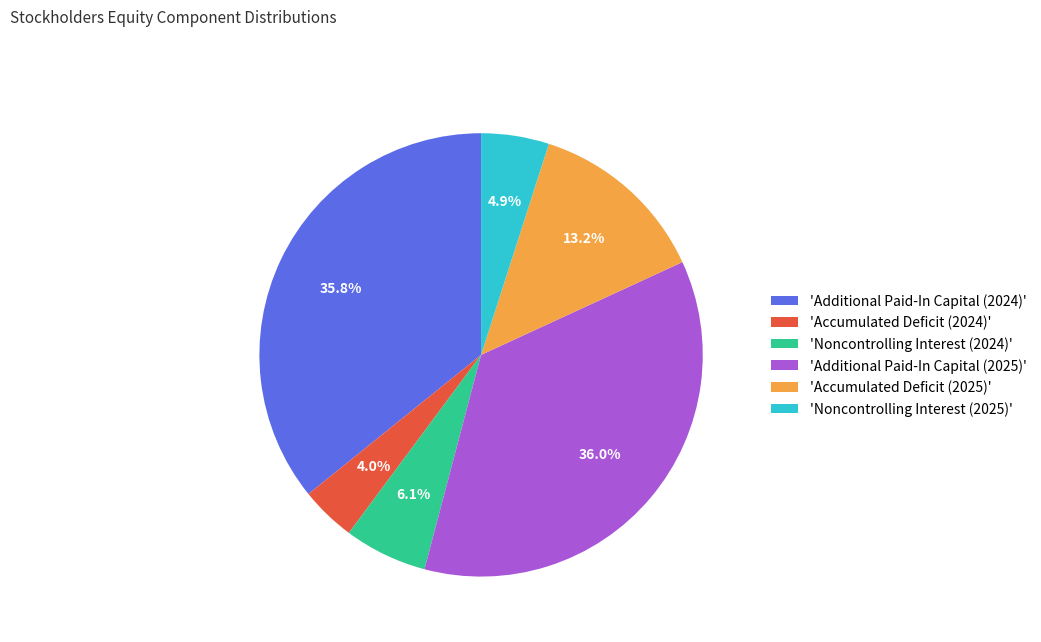

What is the smallest slice in the pie chart?

'Accumulated Deficit (2024)'